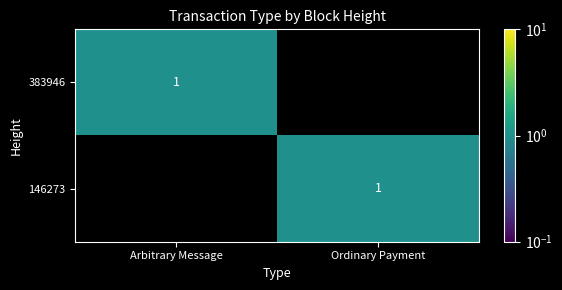

True or false: 383946 has a value of 0 at Arbitrary Message.

False